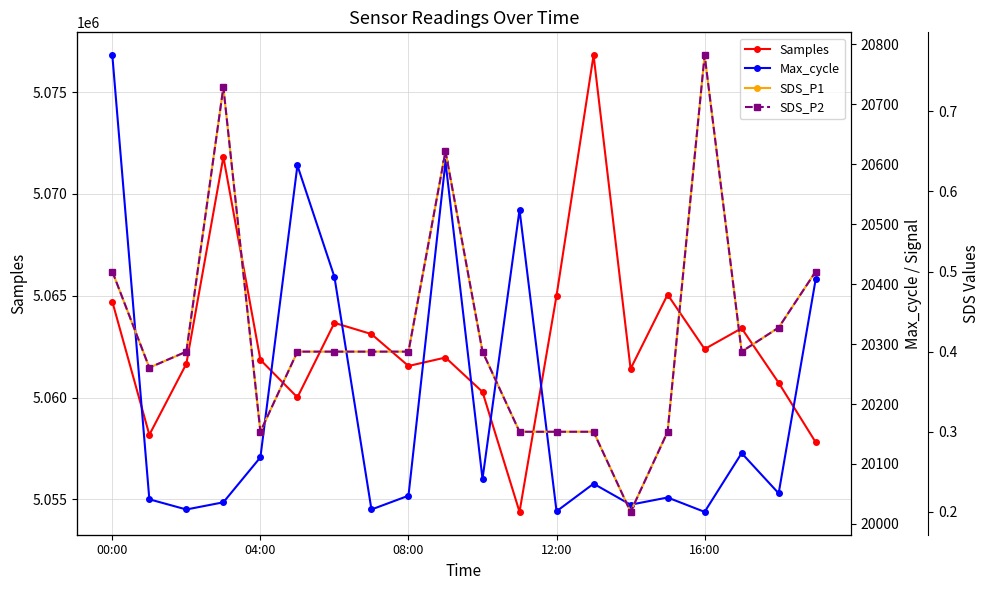

How many lines are shown in the chart?

4